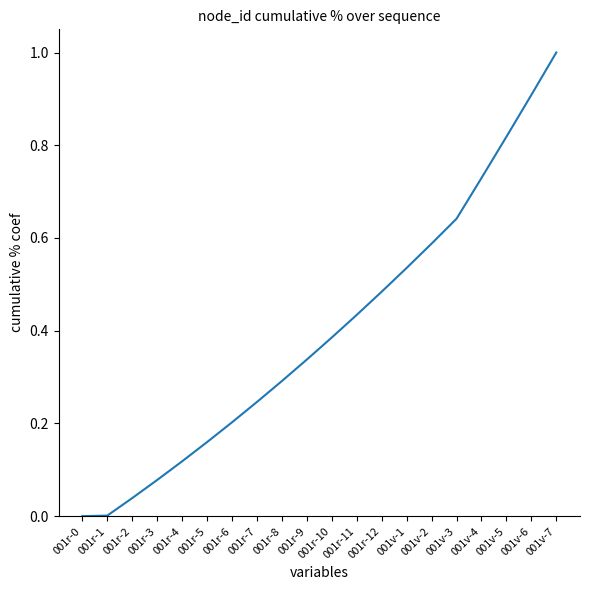

True or false: the data shows 1.0 at 001v-3.

False